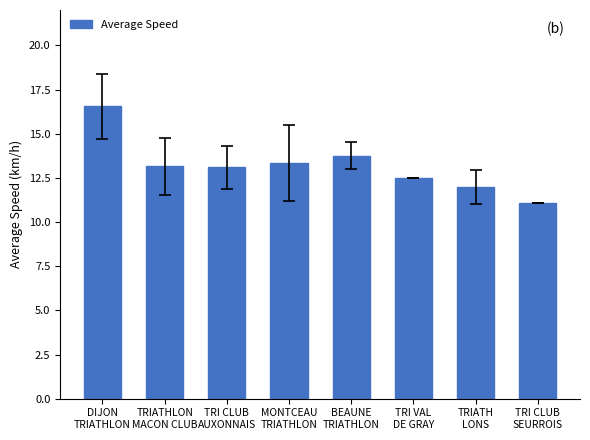

What is the difference between the values at TRIATH
LONS and BEAUNE
TRIATHLON?

1.8